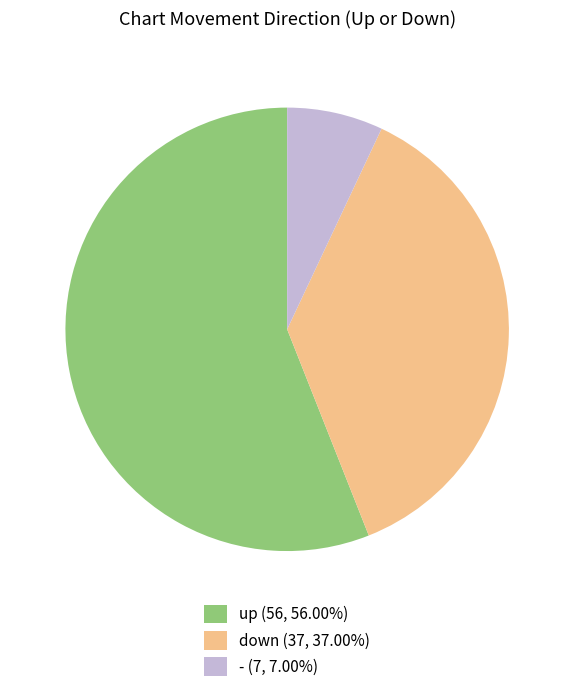

Which slice is the smallest?

-